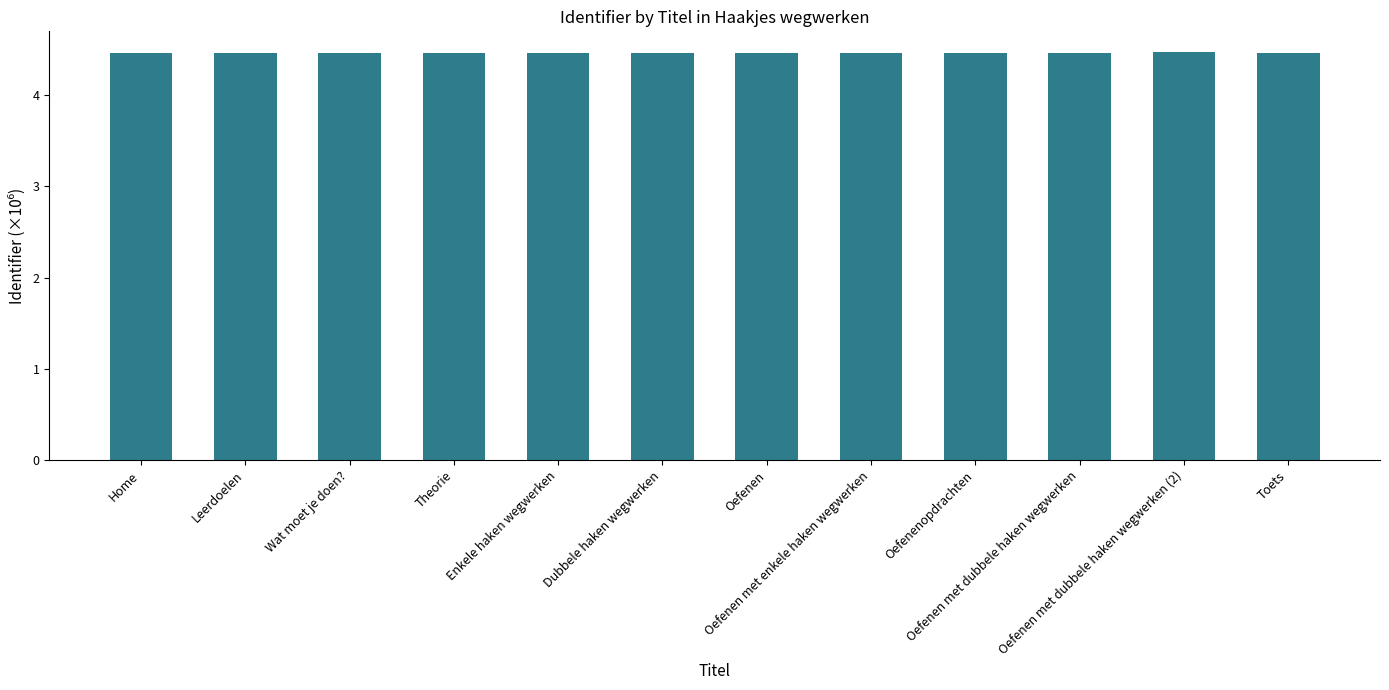

Count the values in the range 4 to 5.

12